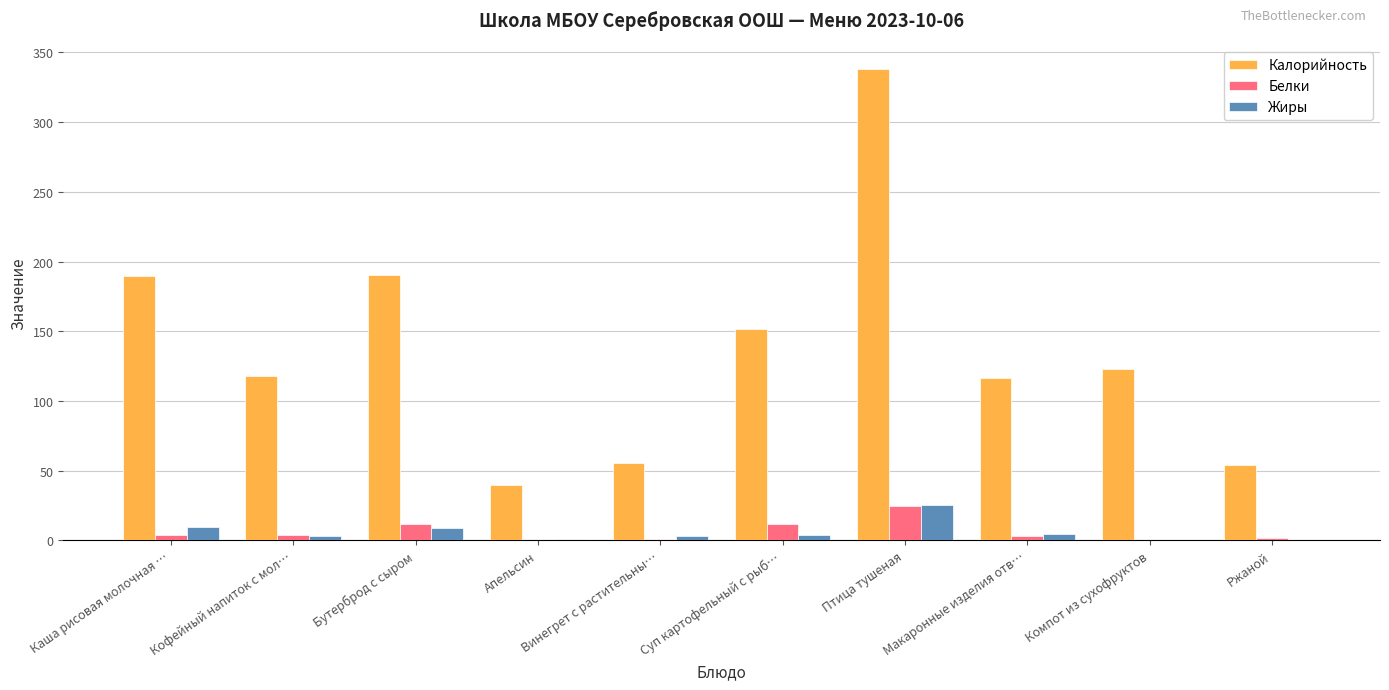

What is the maximum value shown in the chart?

338.1